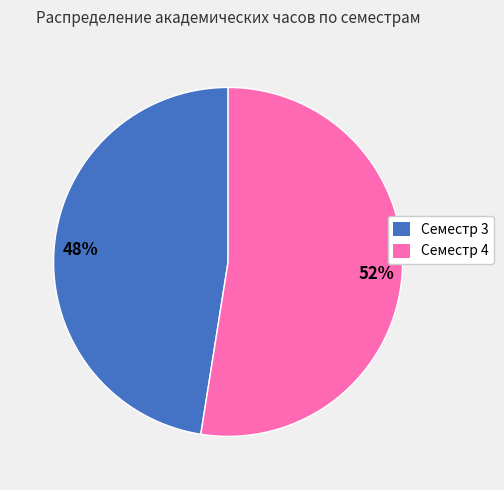

To the nearest percent, what is the combined percentage of Семестр 3 and Семестр 4?

100%